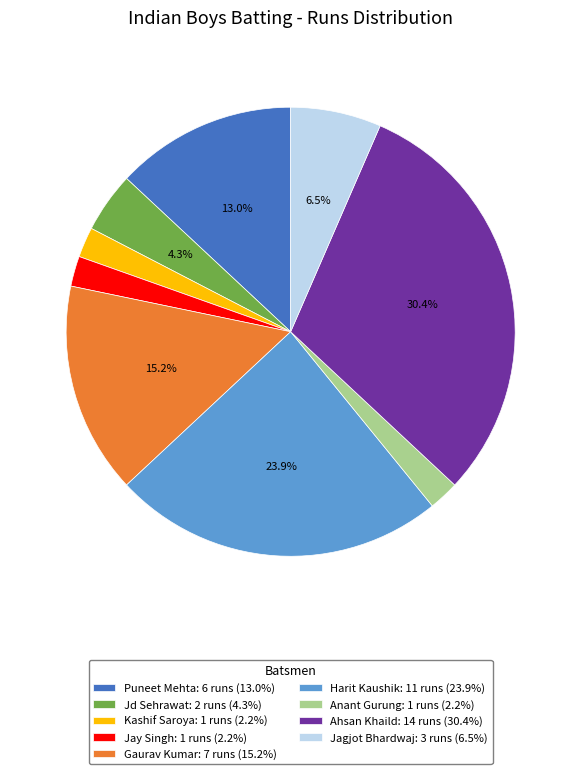

Is there a majority slice in this chart?

No